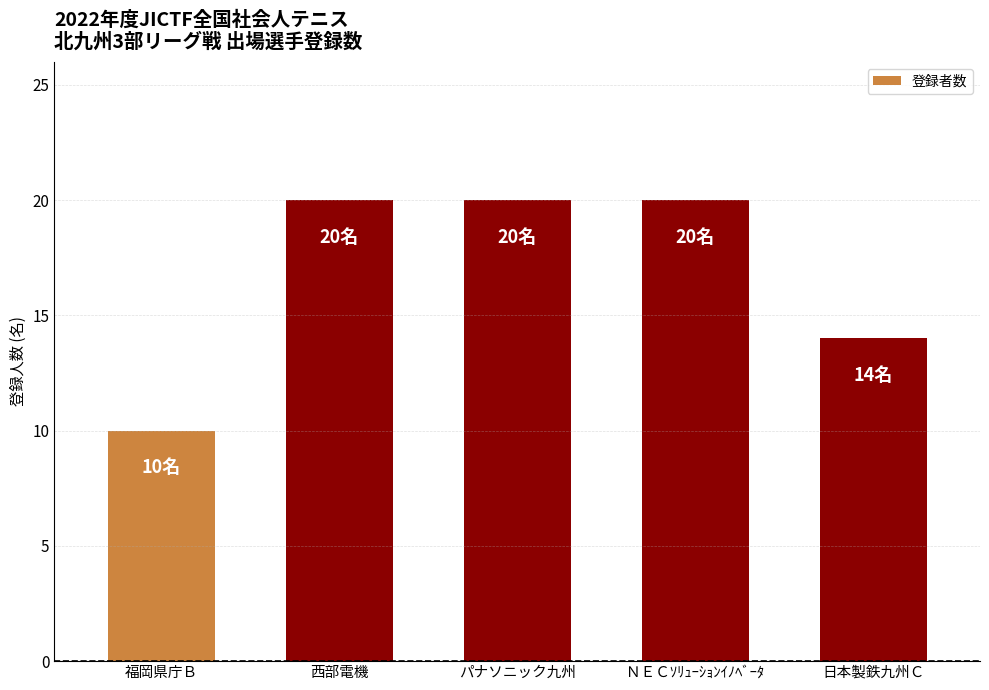

What is the average value?

17